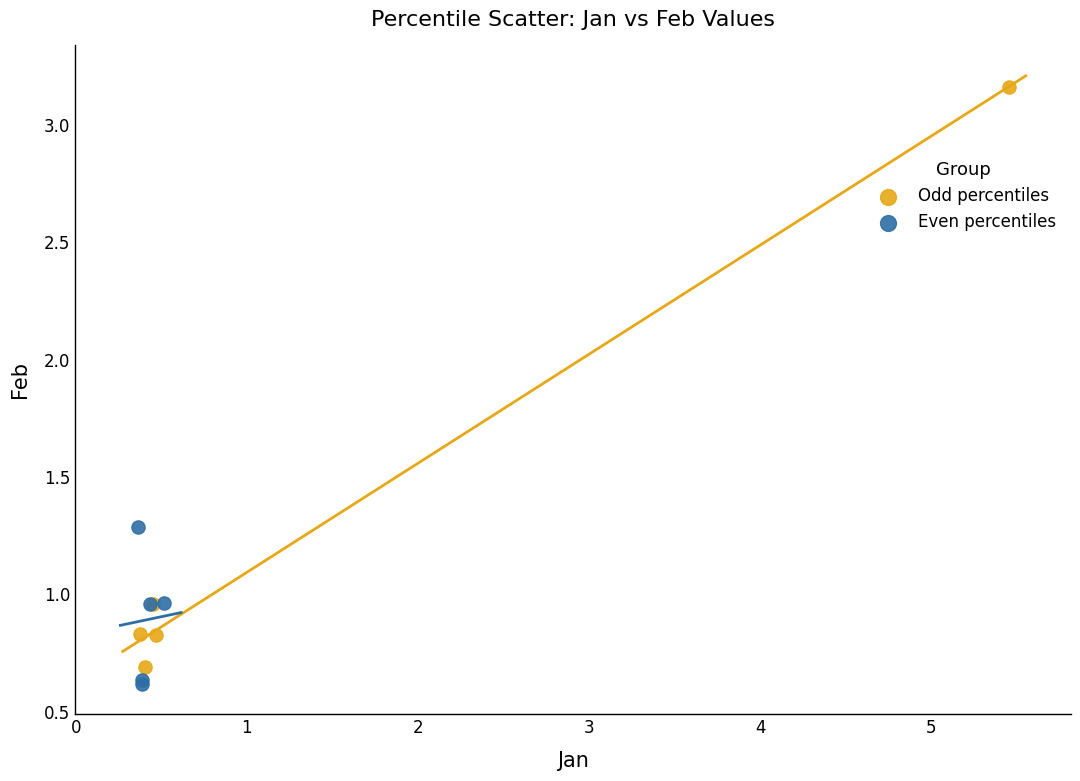

Which series reaches the minimum Y coordinate?

Even percentiles